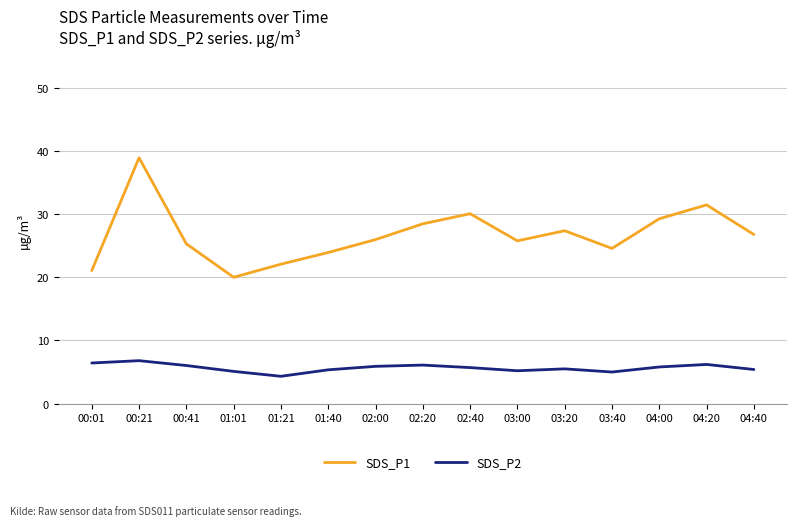

What is the spread (max minus min) of values at 01:40?

18.6